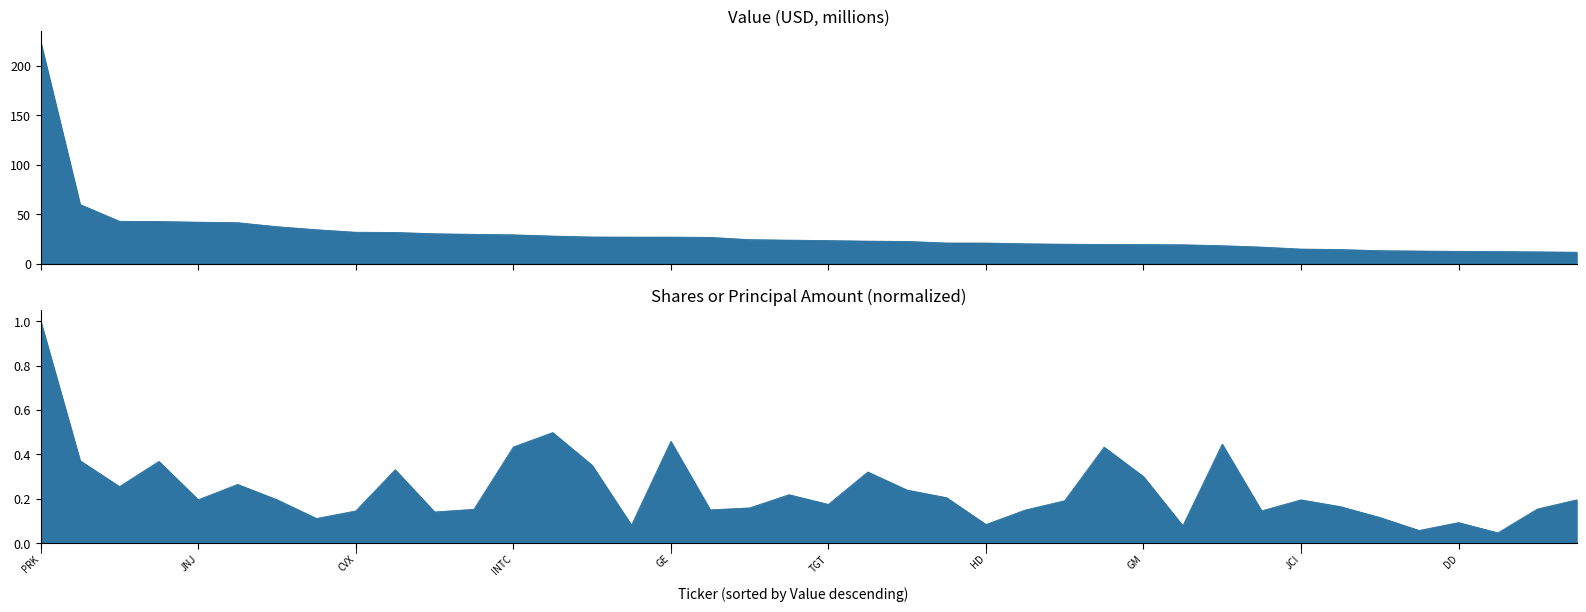

Where is the first local maximum for Value?

GE